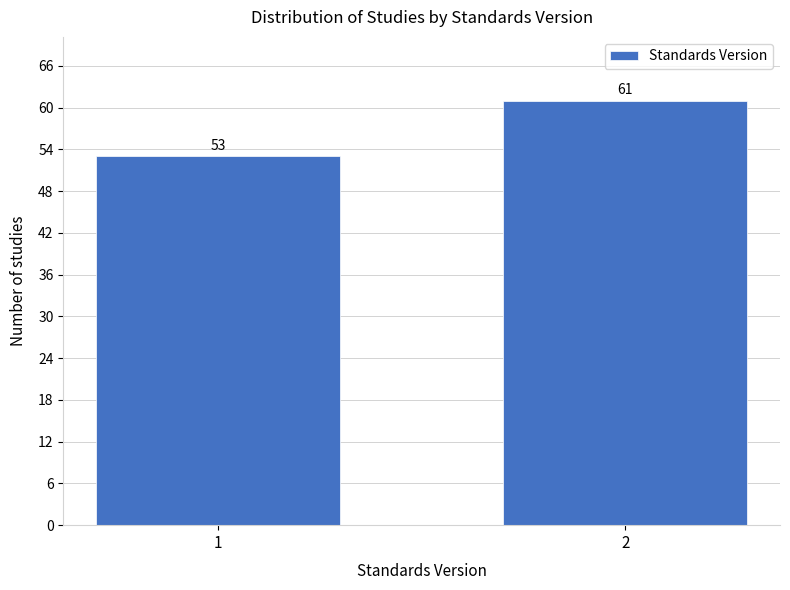

Reading left to right, extract all data points from this chart.

1=53	2=61